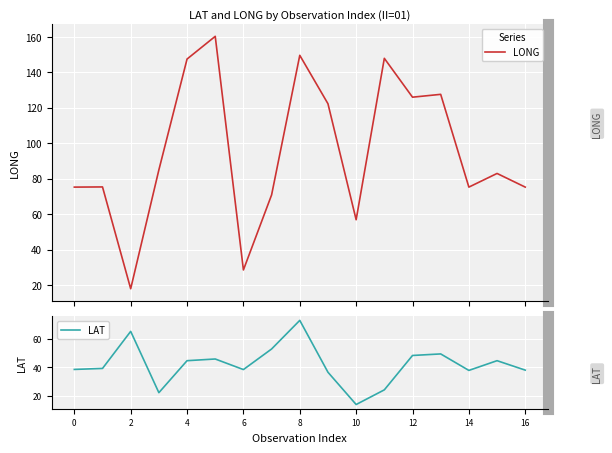

Reading left to right, transcribe all the data shown in this chart.

LONG: 75.3	75.4	18.0	85.0	147.5	160.3	28.6	70.9	149.6	122.3	56.9	147.9	126.0	127.6	75.3	83.0	75.3
LAT: 38.6	39.3	65.6	22.1	44.8	46.0	38.5	53.1	73.4	36.6	13.7	24.1	48.5	49.6	37.9	44.8	38.1